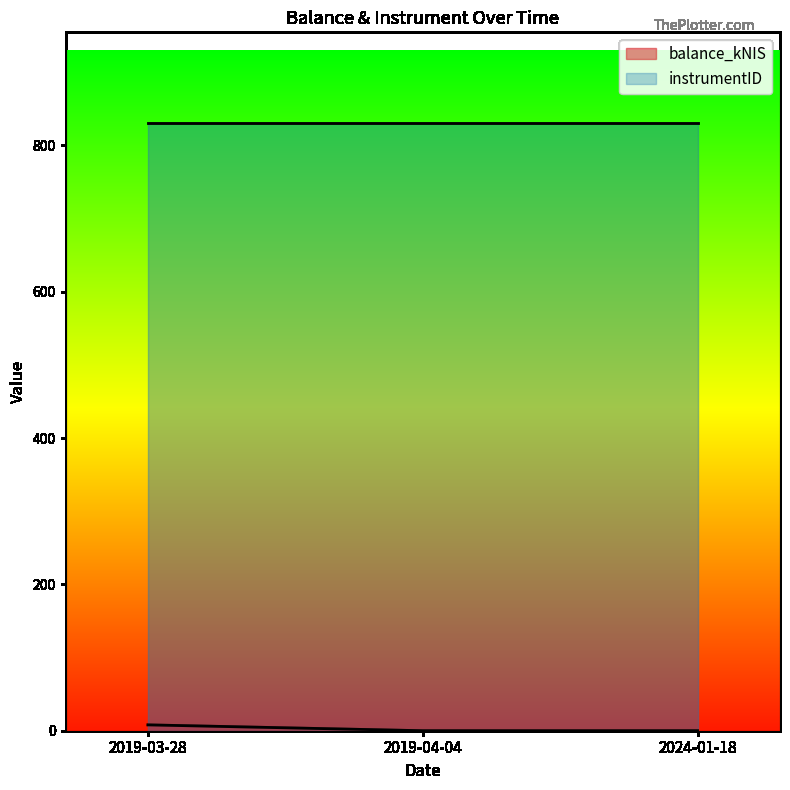

Which has a higher value, 2024-01-18 or 2019-04-04?

2024-01-18